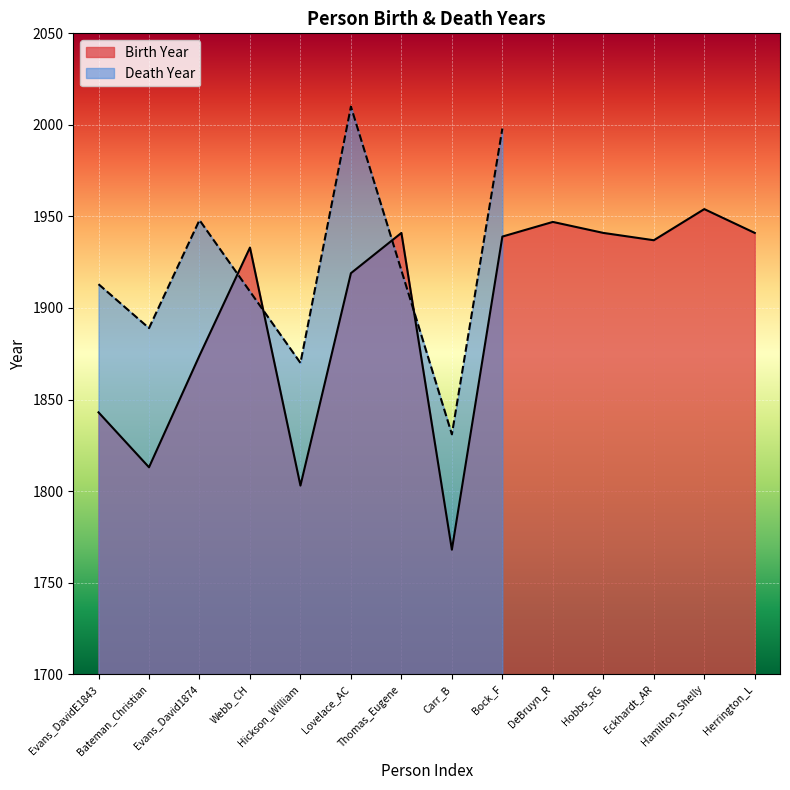

Reading left to right, transcribe all the data shown in this chart.

Evans_DavidE1843=1843	Bateman_Christian=1813	Evans_David1874=1874	Webb_CH=1933	Hickson_William=1803	Lovelace_AC=1919	Thomas_Eugene=1941	Carr_B=1768	Bock_F=1939	DeBruyn_R=1947	Hobbs_RG=1941	Eckhardt_AR=1937	Hamilton_Shelly=1954	Herrington_L=1941